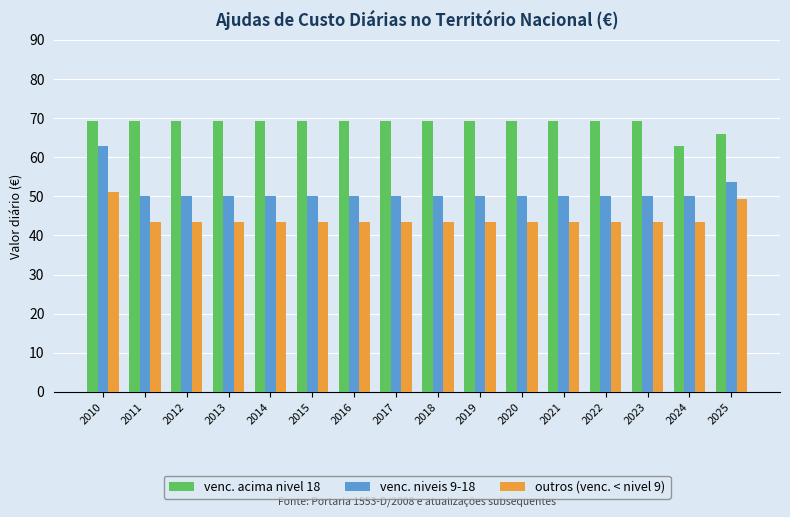

Which series has the largest total across all categories?

venc. acima nivel 18